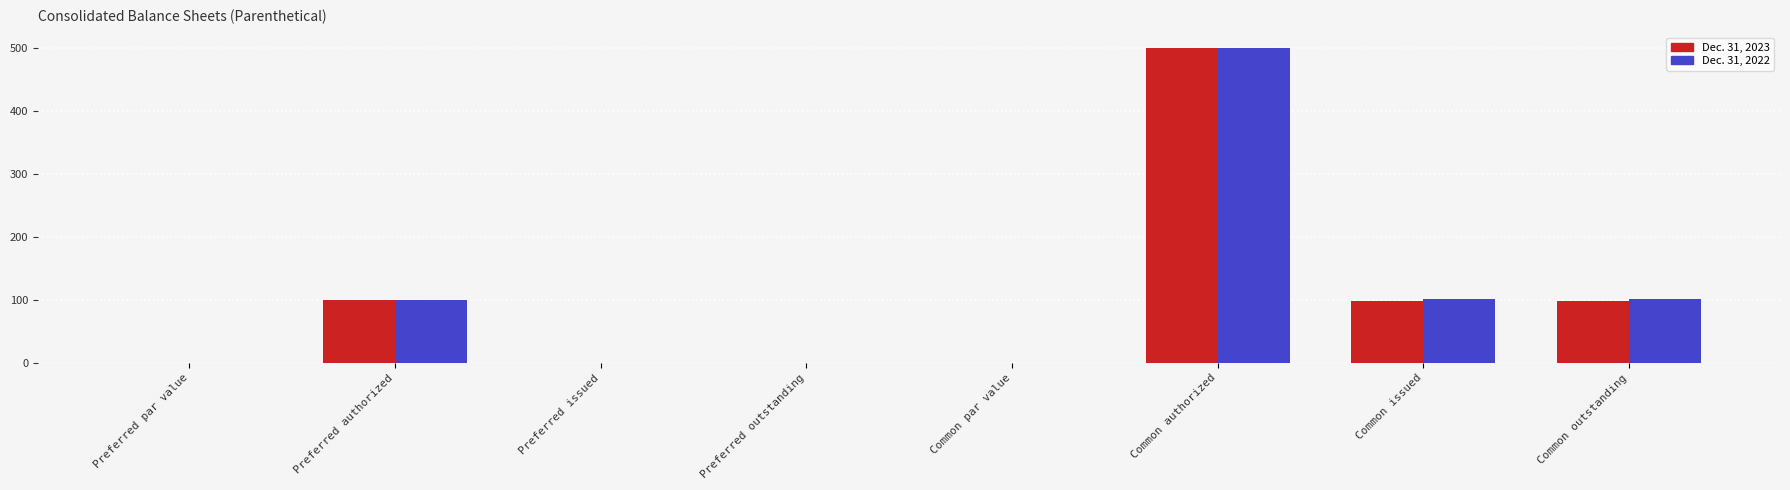

What is the highest value of the Dec. 31, 2023 series?

500.0